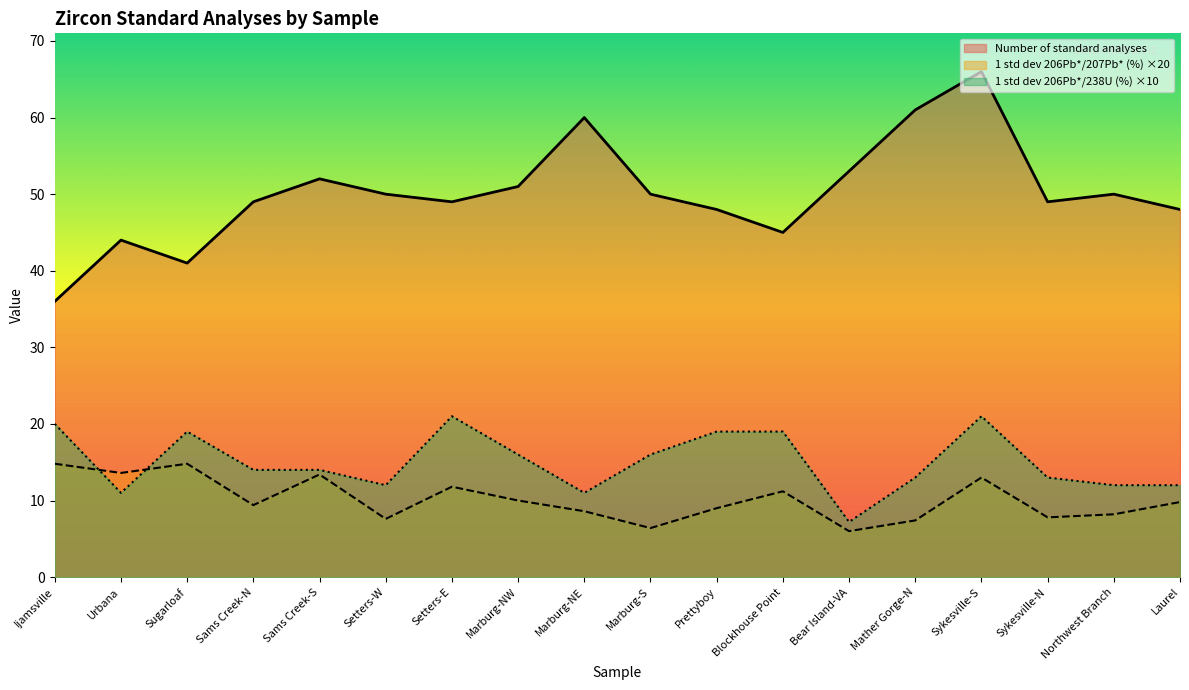

Reading left to right, extract all data points from this chart.

Number of standard analyses: Ijamsville=36.0	Urbana=44.0	Sugarloaf=41.0	Sams Creek-N=49.0	Sams Creek-S=52.0	Setters-W=50.0	Setters-E=49.0	Marburg-NW=51.0	Marburg-NE=60.0	Marburg-S=50.0	Prettyboy=48.0	Blockhouse Point=45.0	Bear Island-VA=53.0	Mather Gorge-N=61.0	Sykesville-S=66.0	Sykesville-N=49.0	Northwest Branch=50.0	Laurel=48.0
1 std dev 206Pb*/207Pb* (%): Ijamsville=14.8	Urbana=13.6	Sugarloaf=14.8	Sams Creek-N=9.4	Sams Creek-S=13.4	Setters-W=7.6	Setters-E=11.8	Marburg-NW=10.0	Marburg-NE=8.6	Marburg-S=6.4	Prettyboy=9.0	Blockhouse Point=11.2	Bear Island-VA=6.0	Mather Gorge-N=7.4	Sykesville-S=13.0	Sykesville-N=7.8	Northwest Branch=8.2	Laurel=9.8
1 std dev 206Pb*/238U (%): Ijamsville=20.0	Urbana=11.0	Sugarloaf=19.0	Sams Creek-N=14.0	Sams Creek-S=14.0	Setters-W=12.0	Setters-E=21.0	Marburg-NW=16.0	Marburg-NE=11.0	Marburg-S=16.0	Prettyboy=19.0	Blockhouse Point=19.0	Bear Island-VA=7.2	Mather Gorge-N=13.0	Sykesville-S=21.0	Sykesville-N=13.0	Northwest Branch=12.0	Laurel=12.0